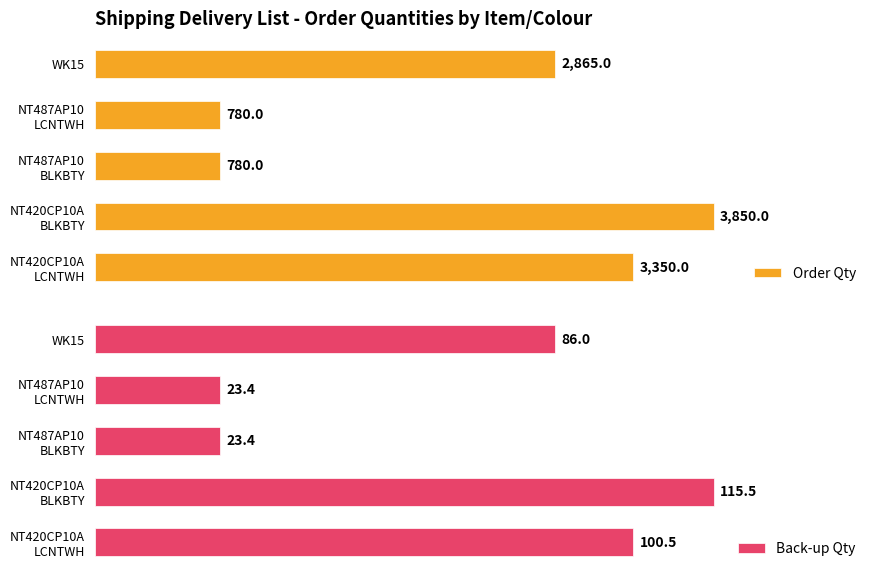

What is the smallest value displayed?

23.4